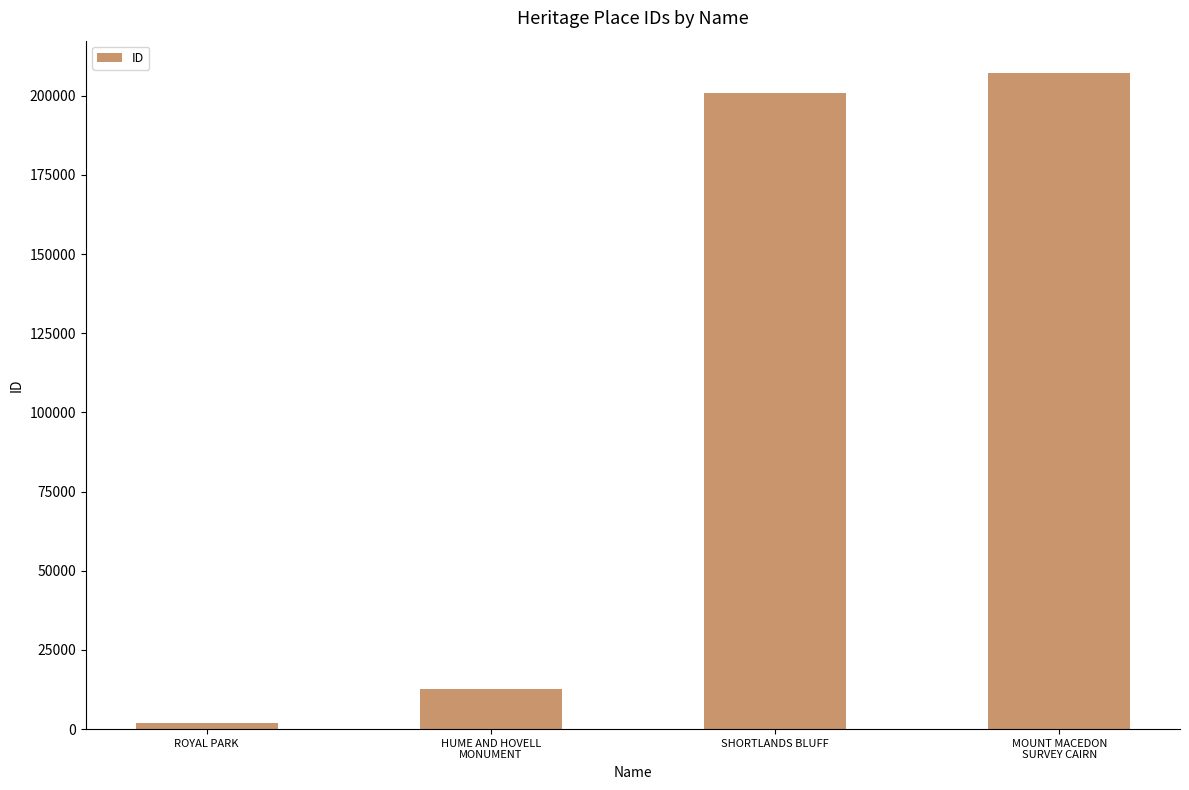

What position from the left is HUME AND HOVELL
MONUMENT?

2